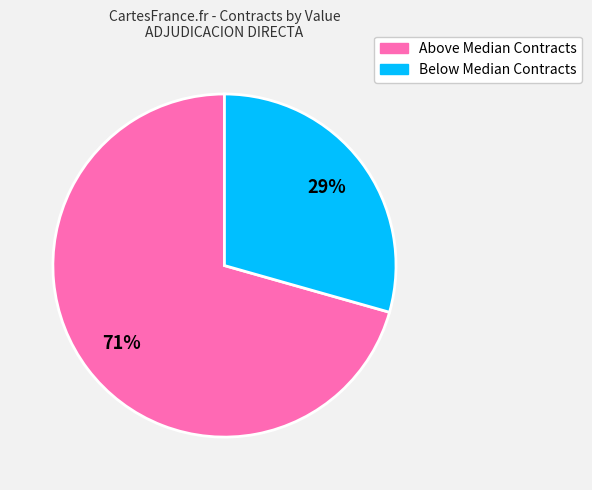

How many slices are in this pie chart?

2